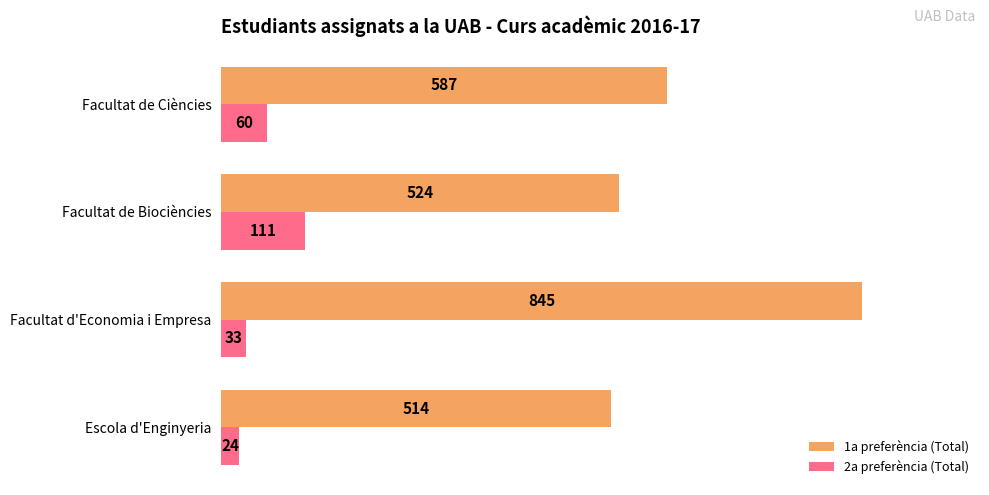

What is the total value across all series at Facultat de Ciències?

647